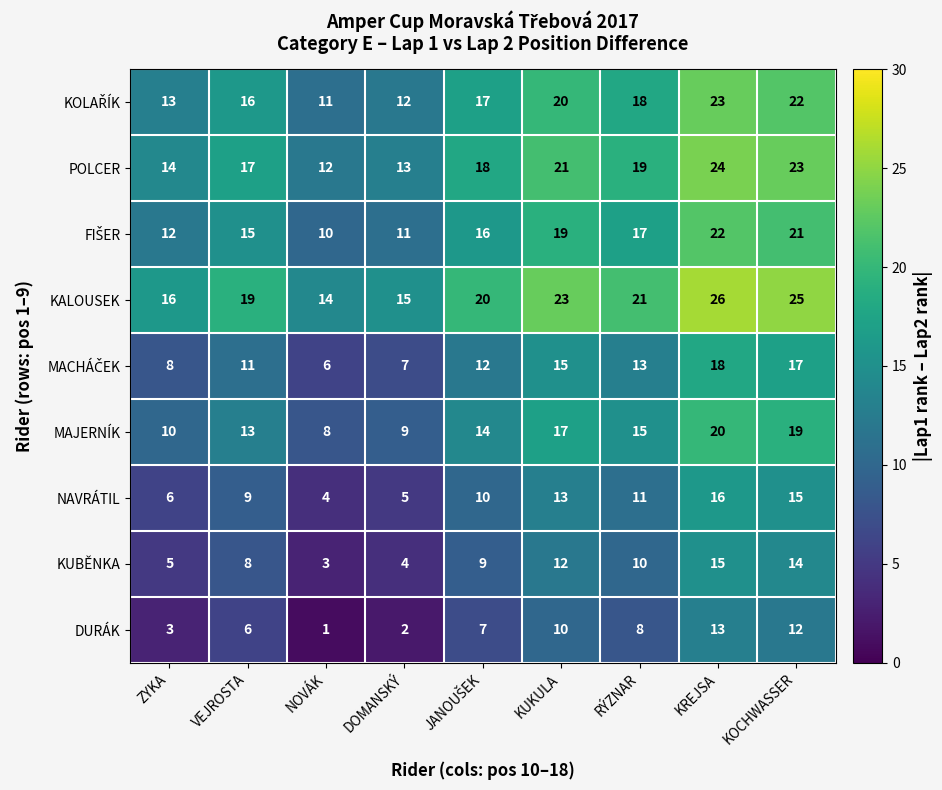

What is the highest value of the POLCER series?

24